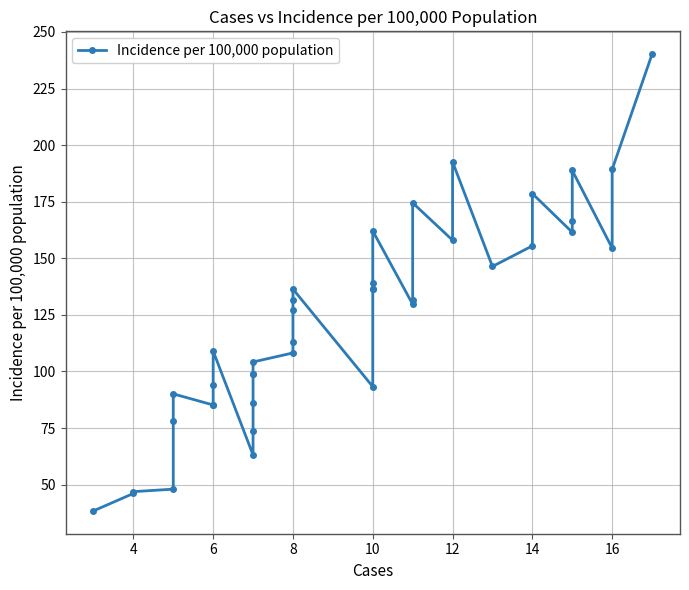

What is the greatest value displayed?

240.2